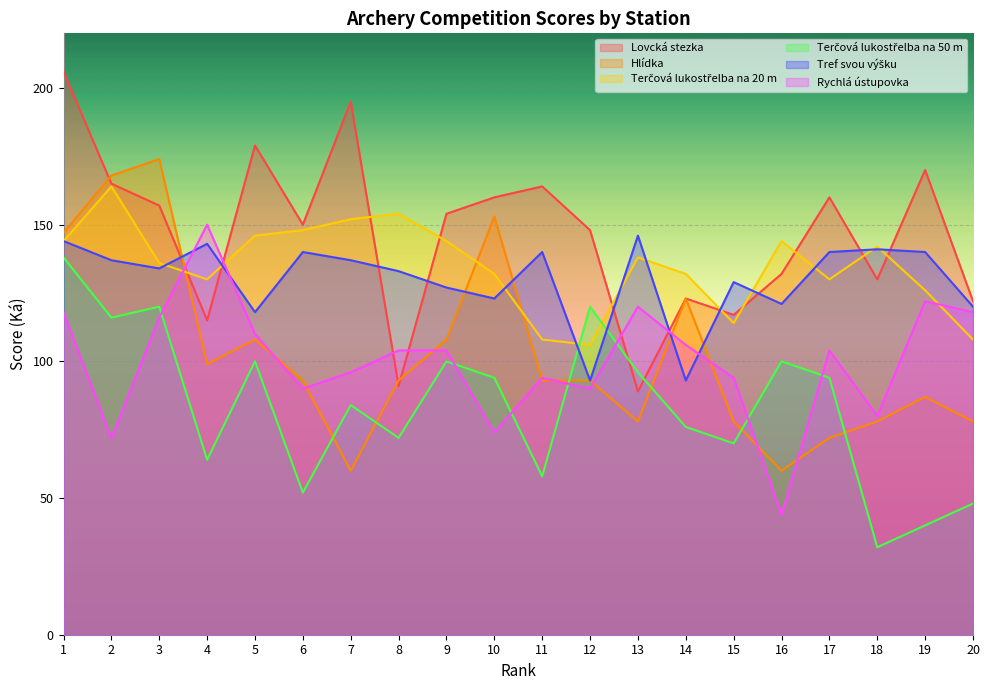

Read the Terčová lukostřelba na 50 m value at 7, to the nearest 10.

80